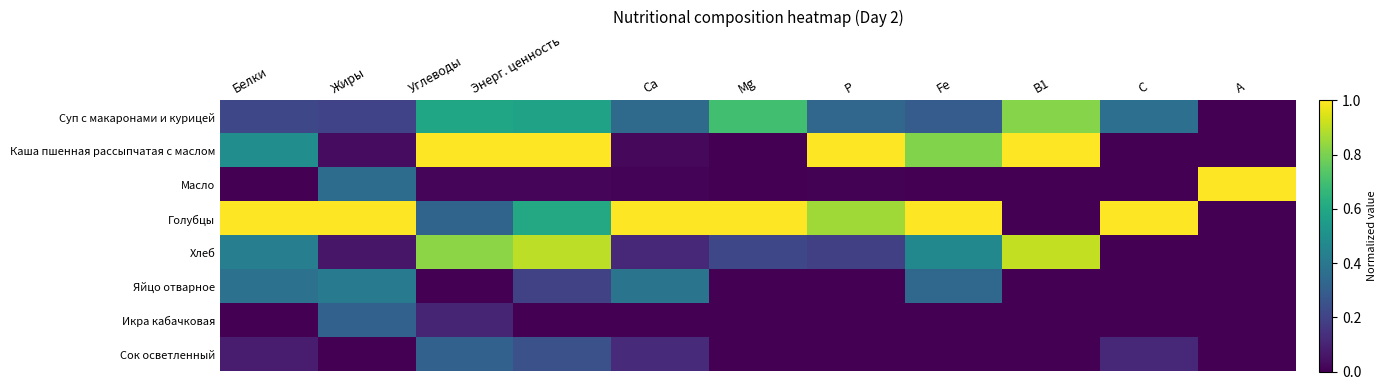

Rank the series at Белки from highest to lowest value.

Голубцы, Каша пшенная рассыпчатая с маслом, Хлеб, Яйцо отварное, Суп с макаронами и курицей, Сок осветленный, Масло, Икра кабачковая